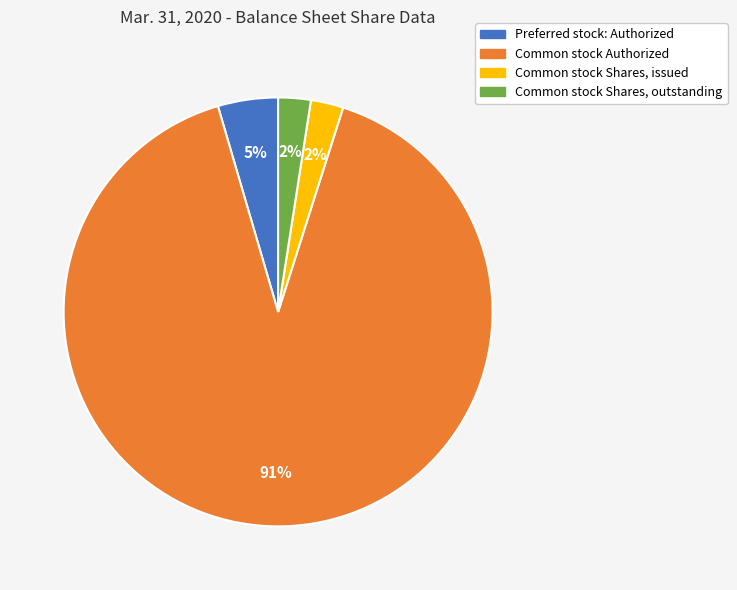

To the nearest percent, what portion does Common stock Shares, outstanding represent?

2%